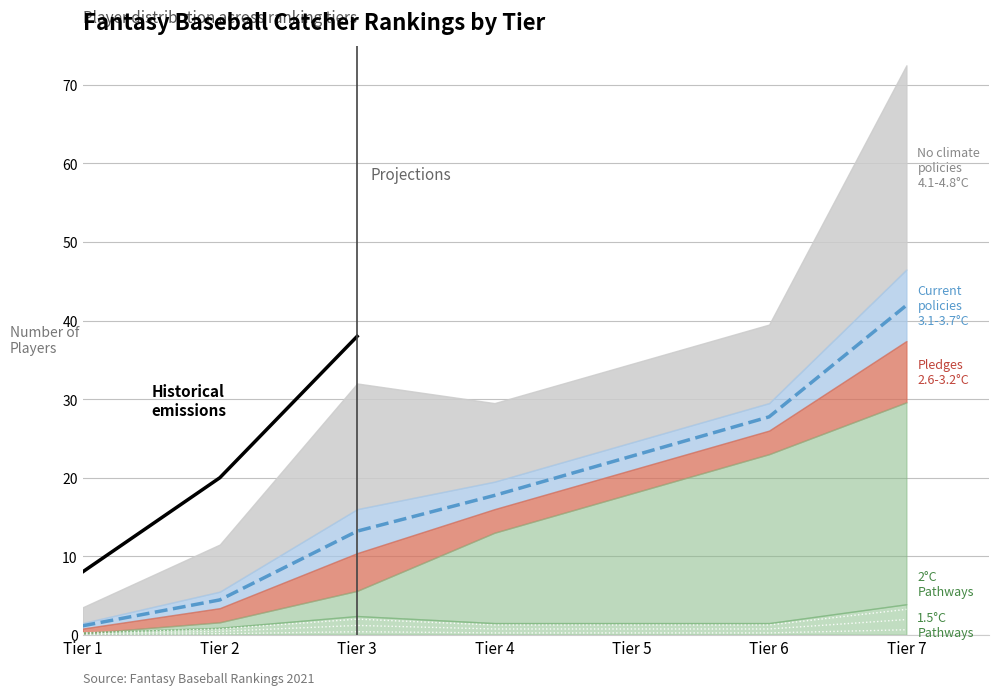

Between Tier 3 and Tier 2, which is larger?

Tier 3